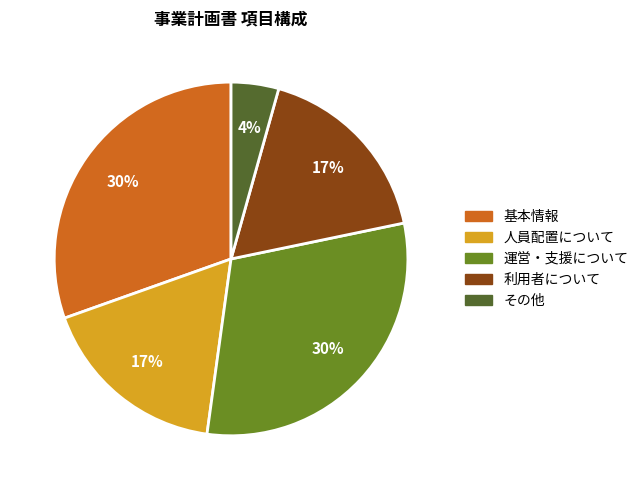

What is the smallest slice in the pie chart?

その他